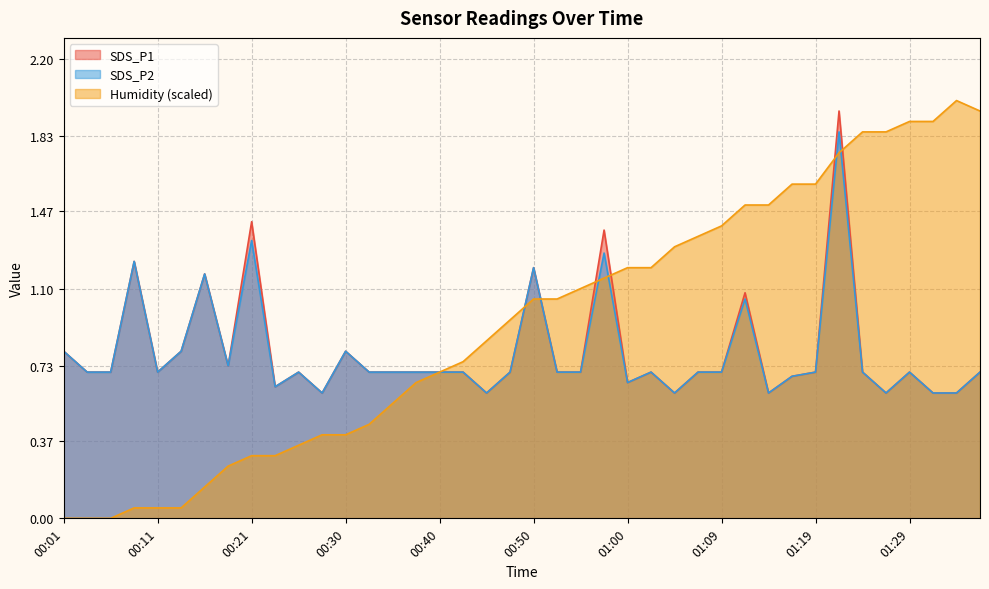

True or false: SDS_P2 and SDS_P1 intersect in this chart.

False